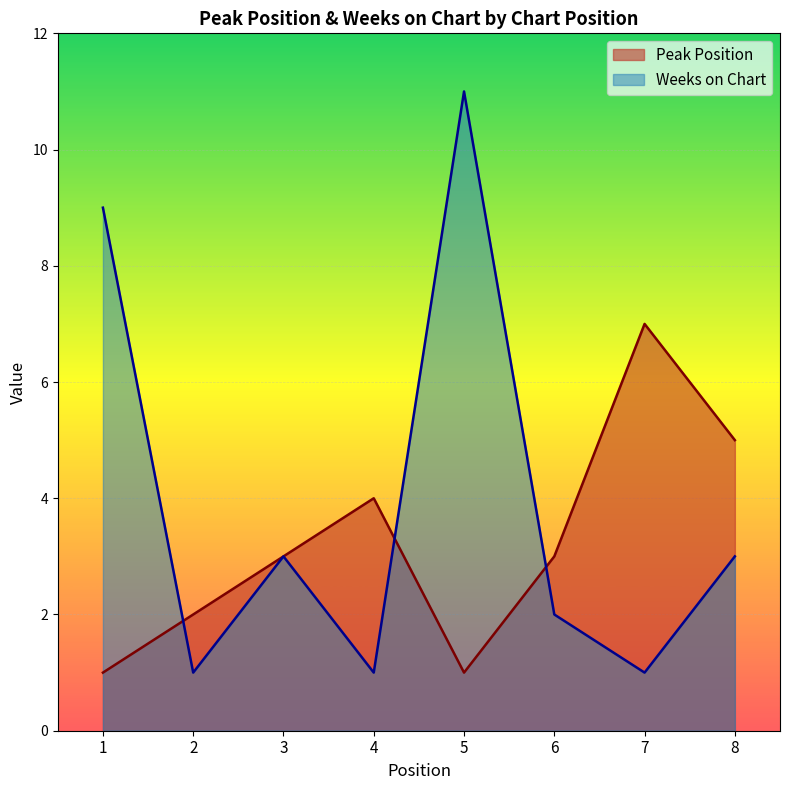

Which series has the widest spread of values?

Weeks on Chart